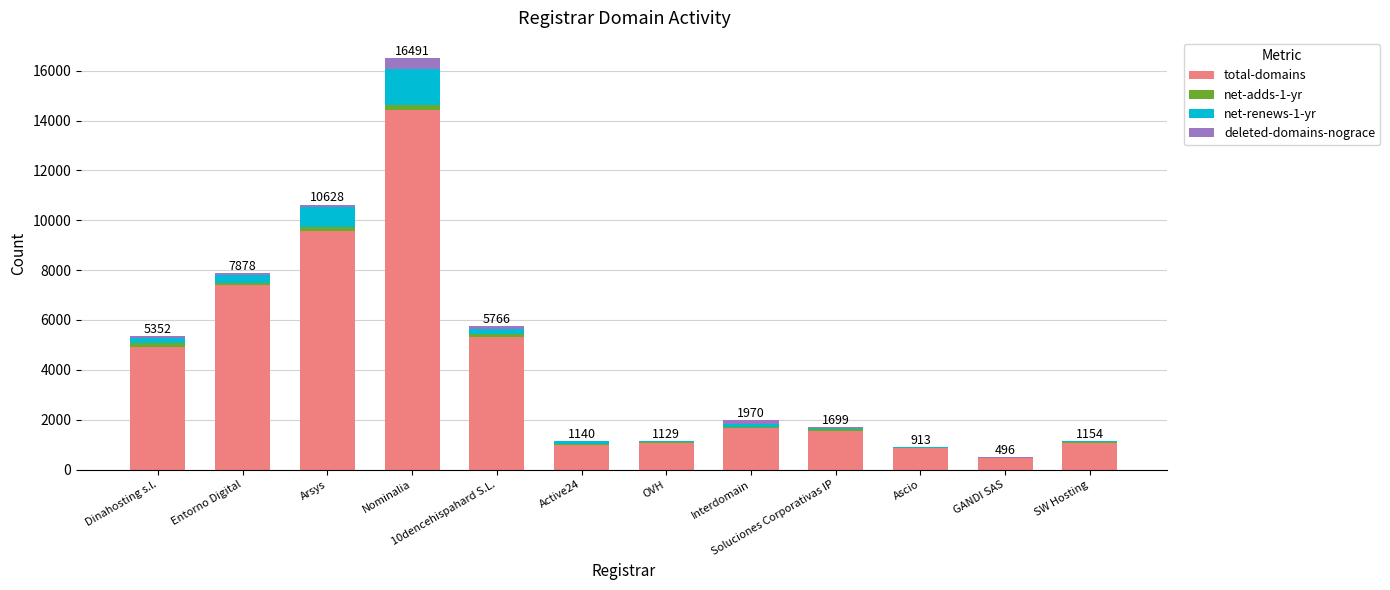

At which category is the sum across all series the highest?

Nominalia